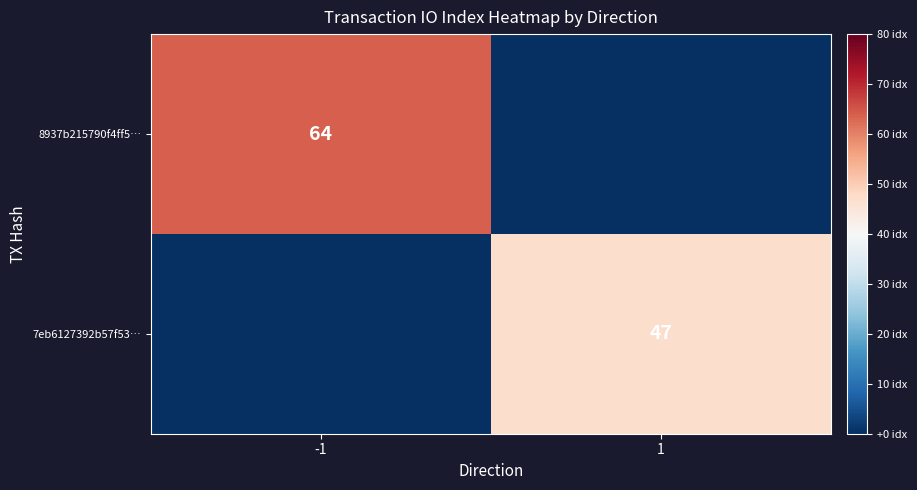

Is the value of 8937b215790f4ff5… at -1 greater than the value of 7eb6127392b57f53… at 1?

Yes